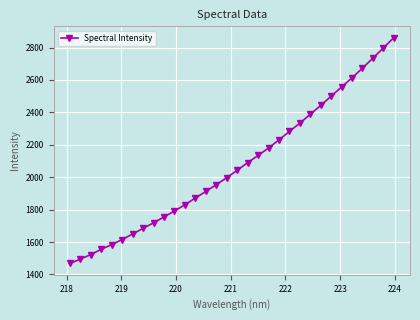

What is the difference between the maximum and second lowest values?

1367.2